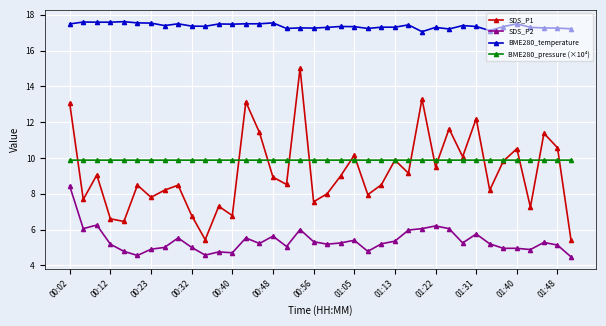

Which series has the widest spread of values?

SDS_P1